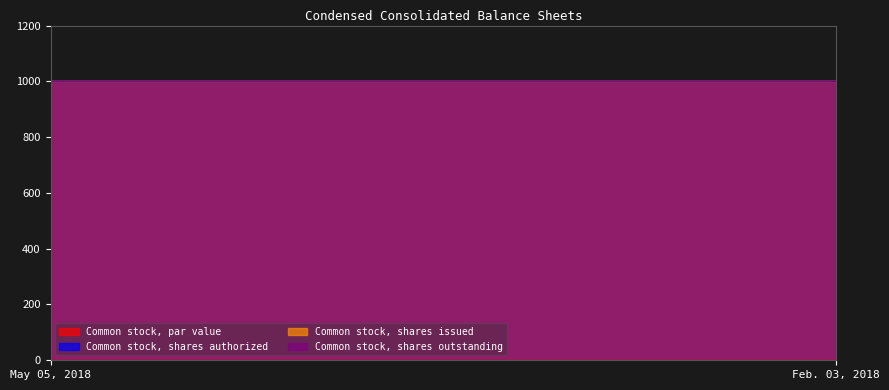

Reading right to left, transcribe all the data shown in this chart.

Common stock, par value: Feb. 03, 2018=0.0	May 05, 2018=0.0
Common stock, shares authorized: Feb. 03, 2018=1000.0	May 05, 2018=1000.0
Common stock, shares issued: Feb. 03, 2018=1000.0	May 05, 2018=1000.0
Common stock, shares outstanding: Feb. 03, 2018=1000.0	May 05, 2018=1000.0